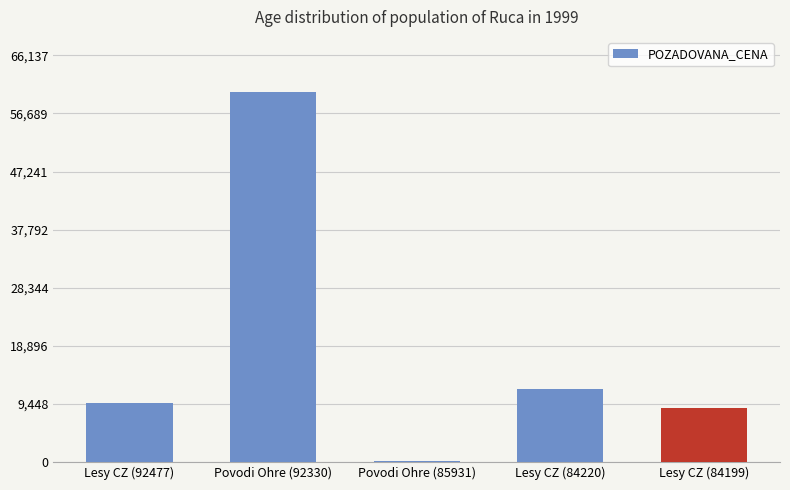

Are the bars grouped side by side (vs. stacked)?

No